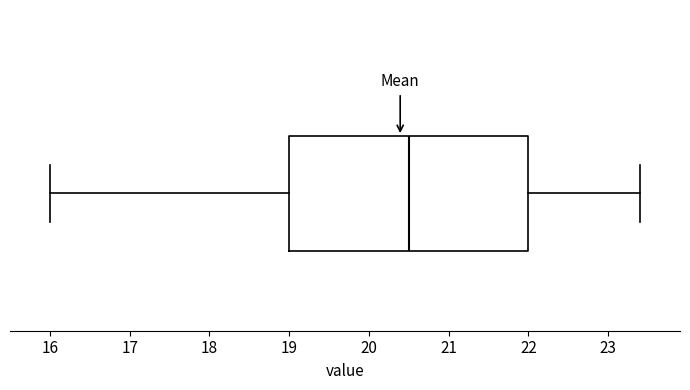

Where is the right edge of the box on the x-axis? The values are not printed on the chart, so give them approximately, as read against the axis.

22.0